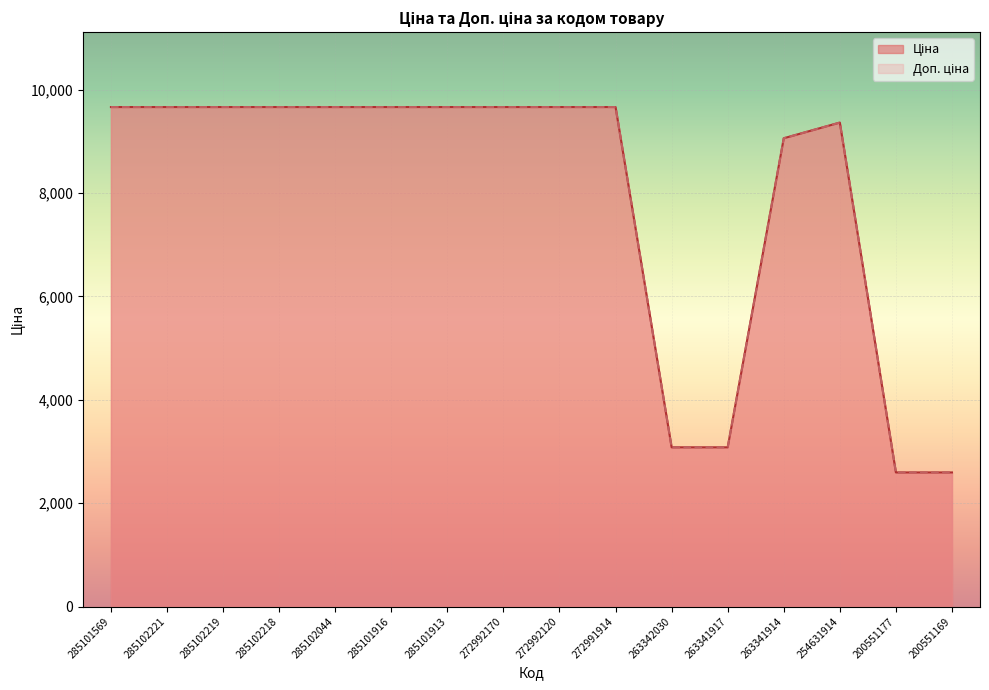

Is the value of Ціна at 272992120 greater than the value of Доп. ціна at 272991914?

No